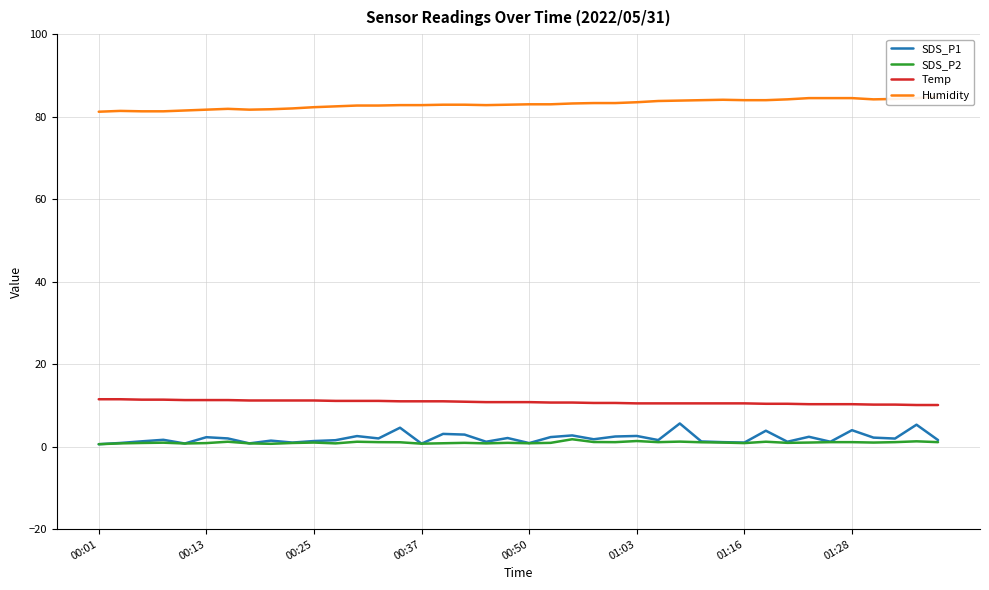

How many interior local valleys does the SDS_P1 series have?

13